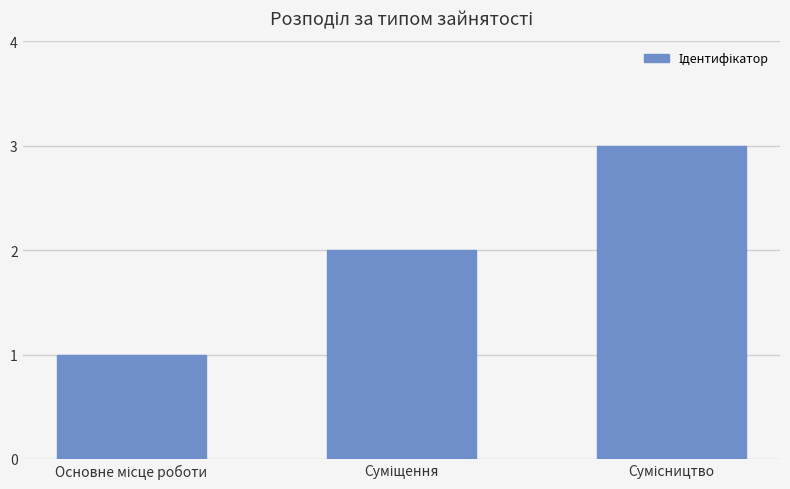

Are the bars horizontal?

No